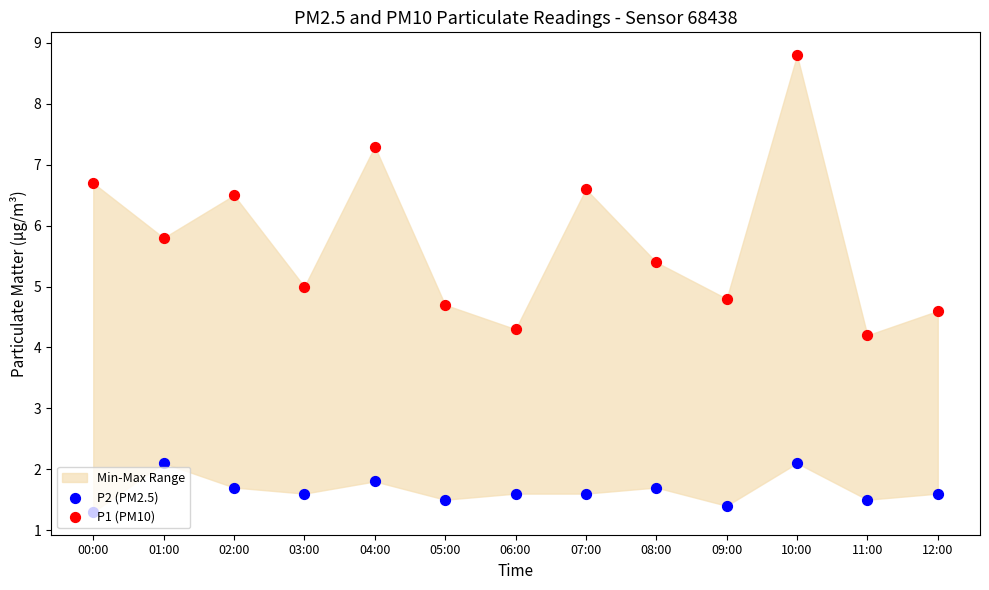

Which series contains the highest Y value?

P1 (PM10)